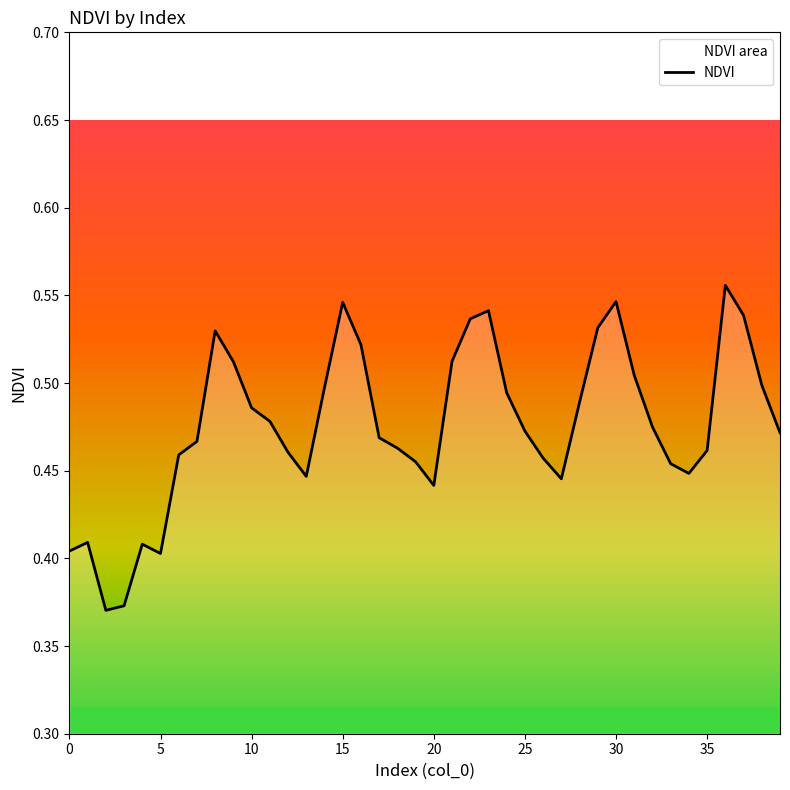

What is the maximum value shown in the chart?

0.6